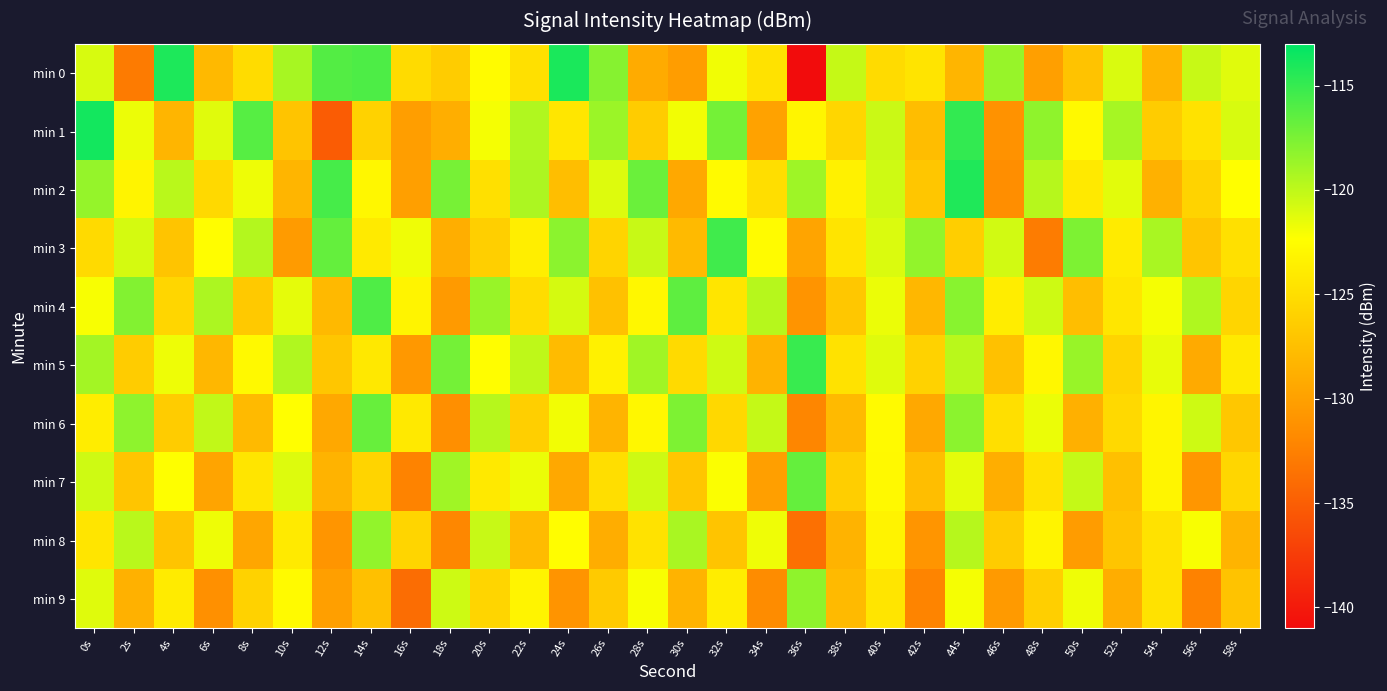

Between 38s and 44s, which series saw the biggest shift?

min 1